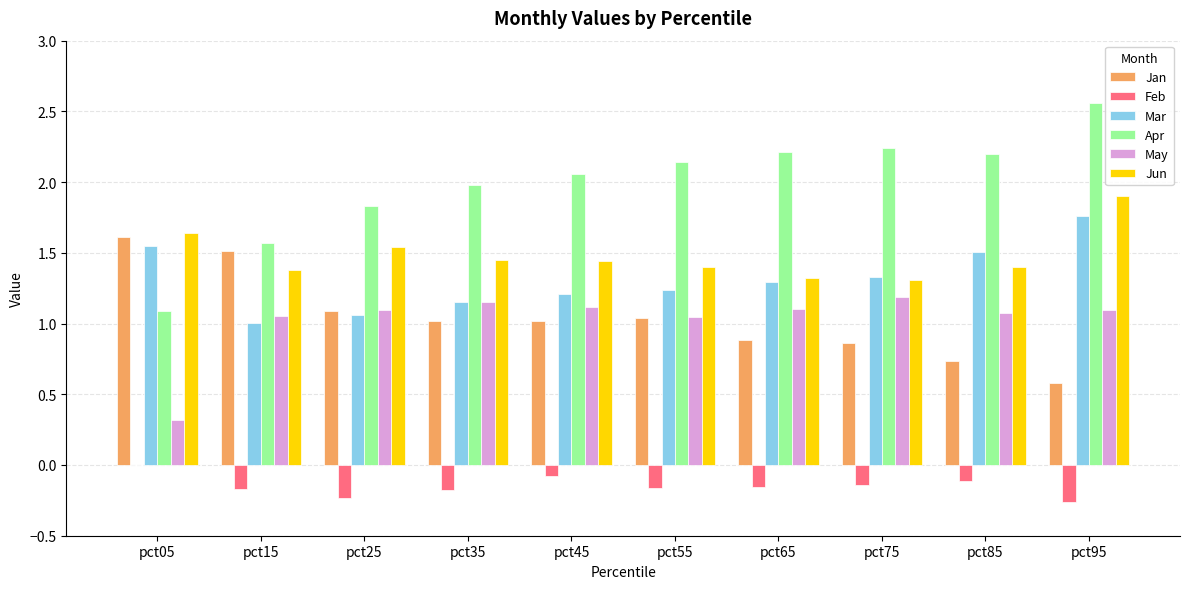

Which category has the highest value across all series?

pct95